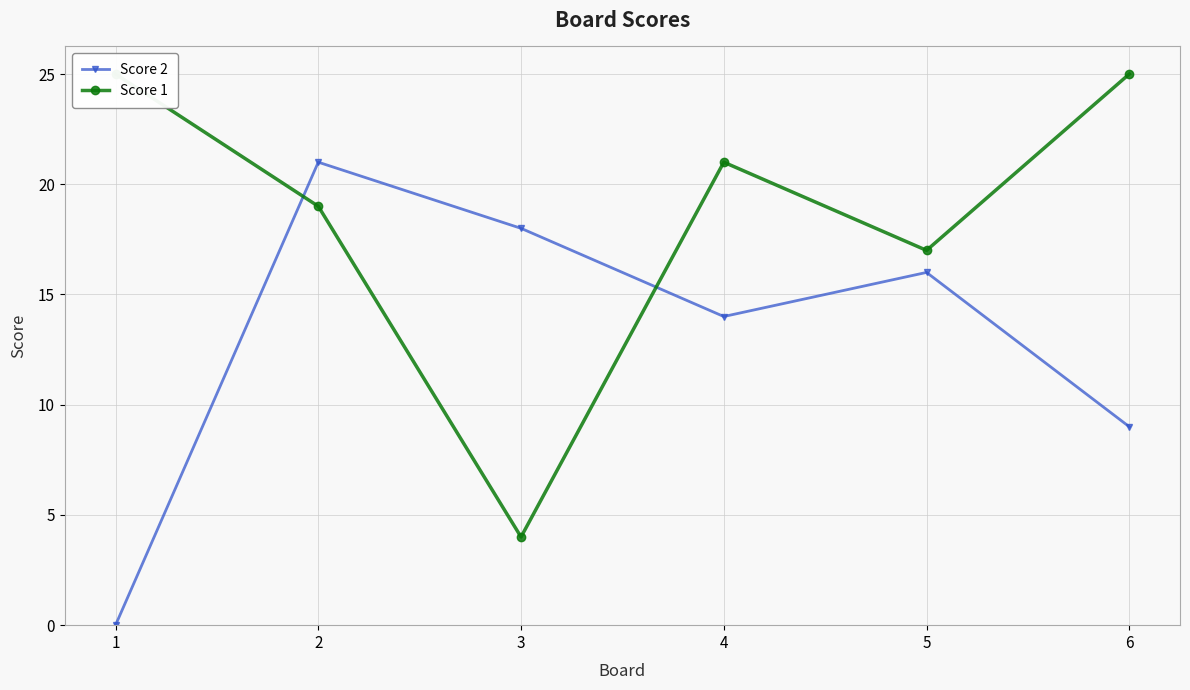

How many interior local peaks does the Score 2 series have?

2